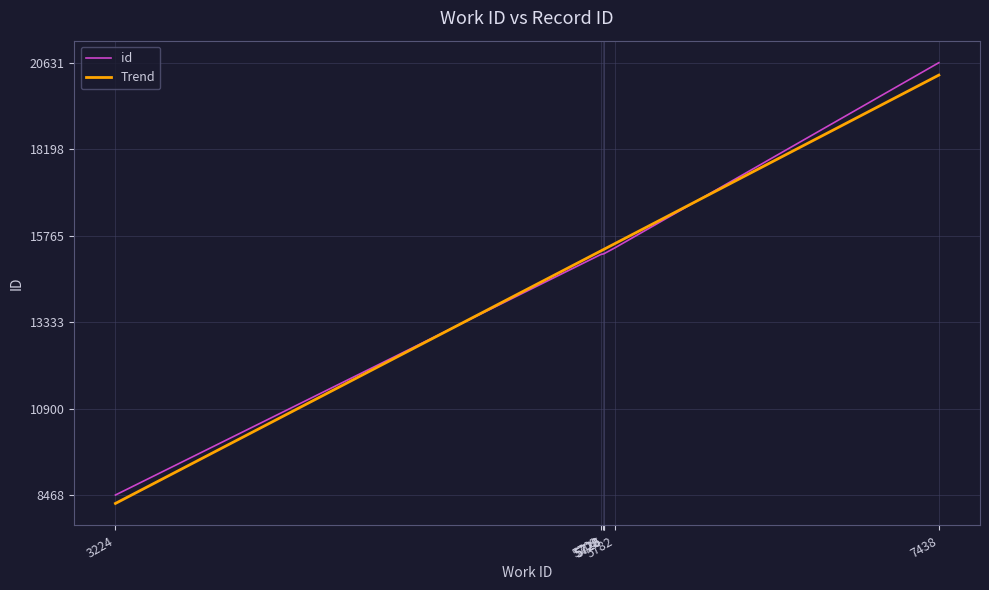

Which series has the largest range (max minus min)?

id